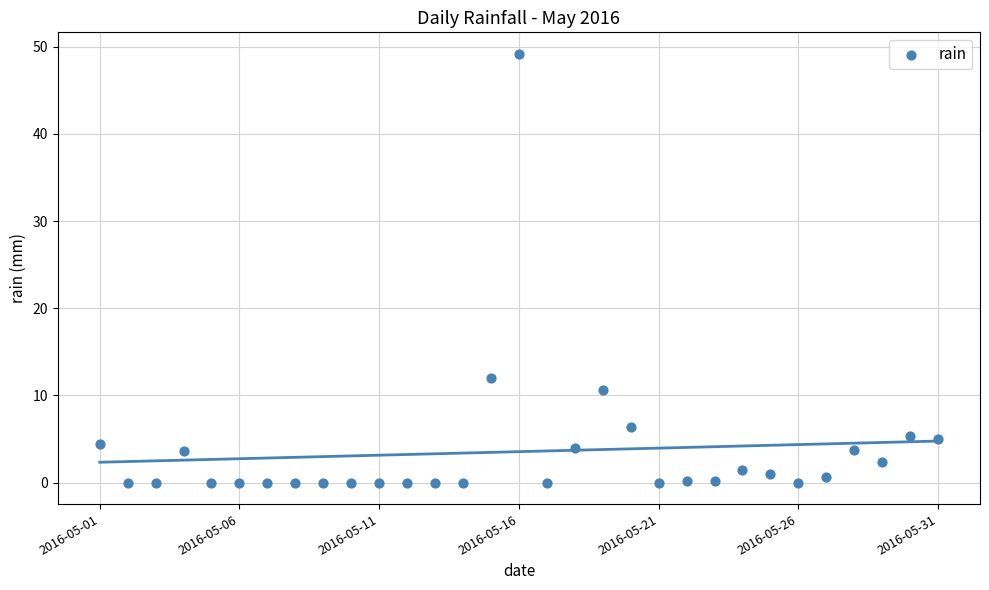

What Y value in the scatter plot is closest to 24?

12.0